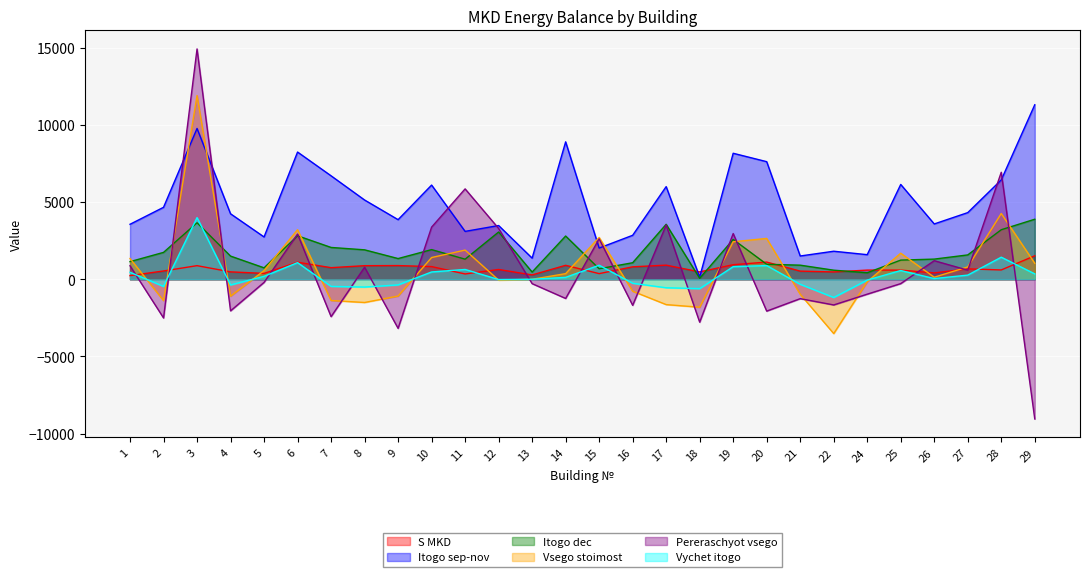

Reading right to left, extract all data points from this chart.

S MKD: 1519.1	602.2	673.0	410.4	592.4	592.4	473.4	526.7	1111.6	941.7	476.9	913.0	805.0	364.0	902.7	280.1	632.5	342.5	819.4	885.5	879.0	749.2	1101.9	379.3	478.5	880.2	535.5	234.7
Itogo sep-nov: 11301.8	6433.0	4316.0	3582.0	6140.0	1592.0	1815.0	1506.0	7616.0	8160.0	140.0	6000.0	2847.0	2021.0	8900.0	1368.0	3480.0	3100.0	6100.0	3860.0	5132.9	6700.0	8239.0	2740.0	4240.0	9767.2	4660.0	3560.0
Itogo dec: 3887.2	3208.0	1576.0	1305.0	1240.0	421.0	587.0	912.0	969.0	2580.0	61.0	3560.0	1070.0	679.0	2800.0	466.0	3060.0	1300.0	1920.0	1340.0	1905.9	2060.0	2816.5	740.0	1500.0	3657.0	1740.0	1140.0
Vsego stoimost: 1036.4	4258.4	798.6	131.1	1686.7	-160.9	-3519.4	-971.5	2643.3	2428.7	-1811.8	-1642.0	-774.8	2708.8	363.6	-3.0	-56.6	1889.3	1406.6	-1087.7	-1505.1	-1376.8	3209.5	560.2	-1096.6	11899.7	-1382.7	1344.0
Pereraschyot vsego: -9049.0	6930.1	587.5	1202.0	-282.2	-966.9	-1664.0	-1257.1	-2063.8	2959.8	-2780.5	3511.7	-1688.5	2617.3	-1243.5	-285.1	3290.4	5853.4	3376.2	-3182.6	777.6	-2421.9	2928.6	-203.6	-2047.0	14918.4	-2507.3	874.7
Vychet itogo: 347.8	1429.0	268.0	44.0	566.0	-54.0	-1181.0	-326.0	887.0	815.0	-608.0	-551.0	-260.0	909.0	122.0	-1.0	-19.0	634.0	472.0	-365.0	-505.1	-462.0	1077.0	188.0	-368.0	3993.2	-464.0	451.0